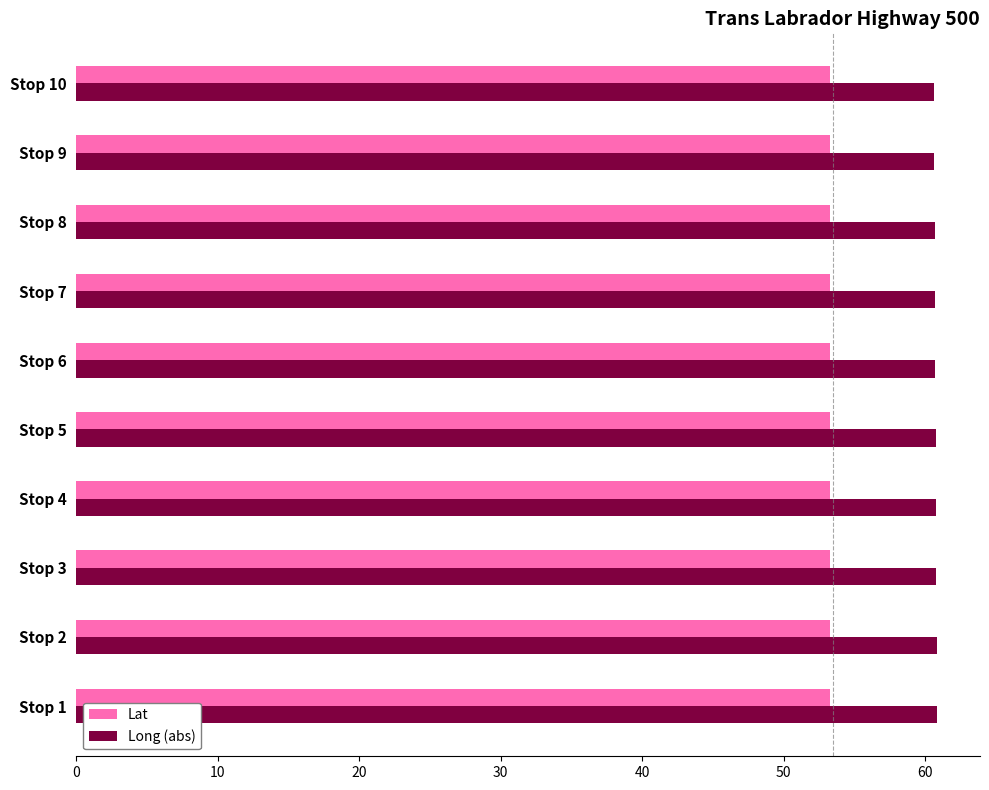

At how many categories does at least one series exceed 59?

10